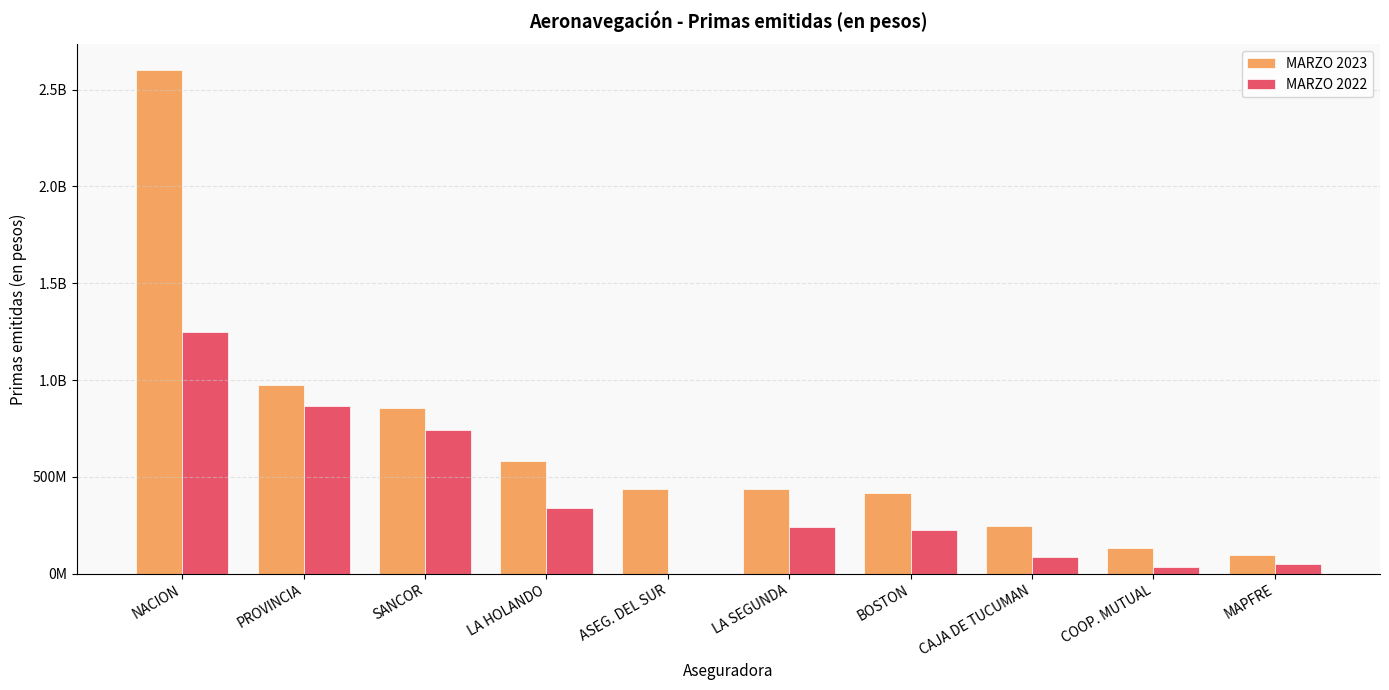

Which category has the lowest value in the MARZO 2022 series?

ASEG. DEL SUR